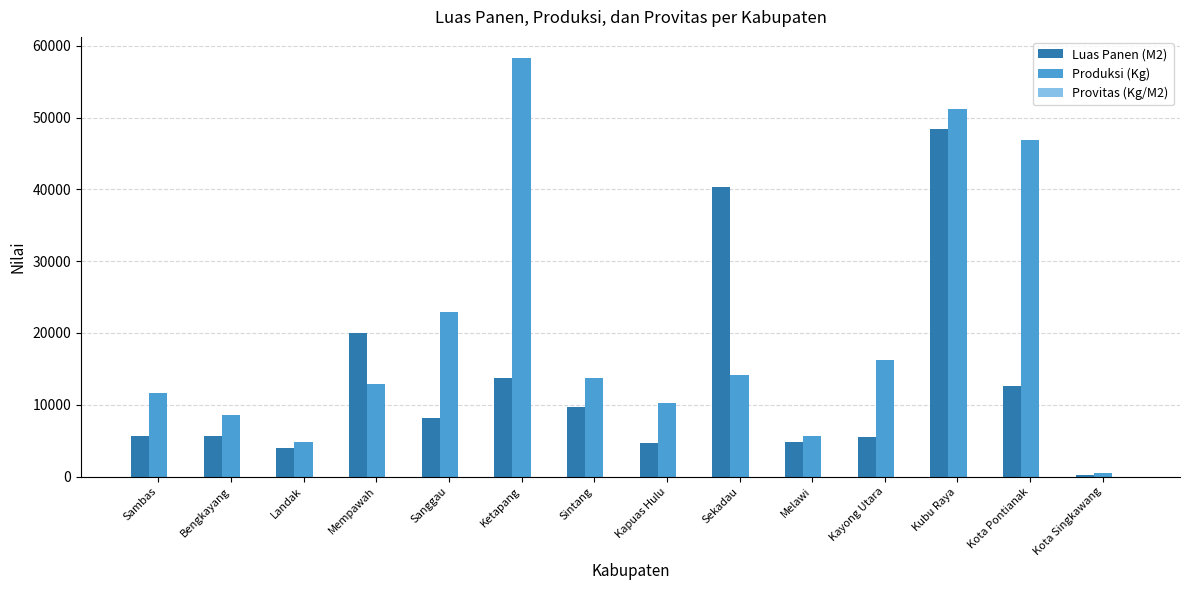

True or false: Produksi (Kg) has a value of 58307.0 at Ketapang.

True